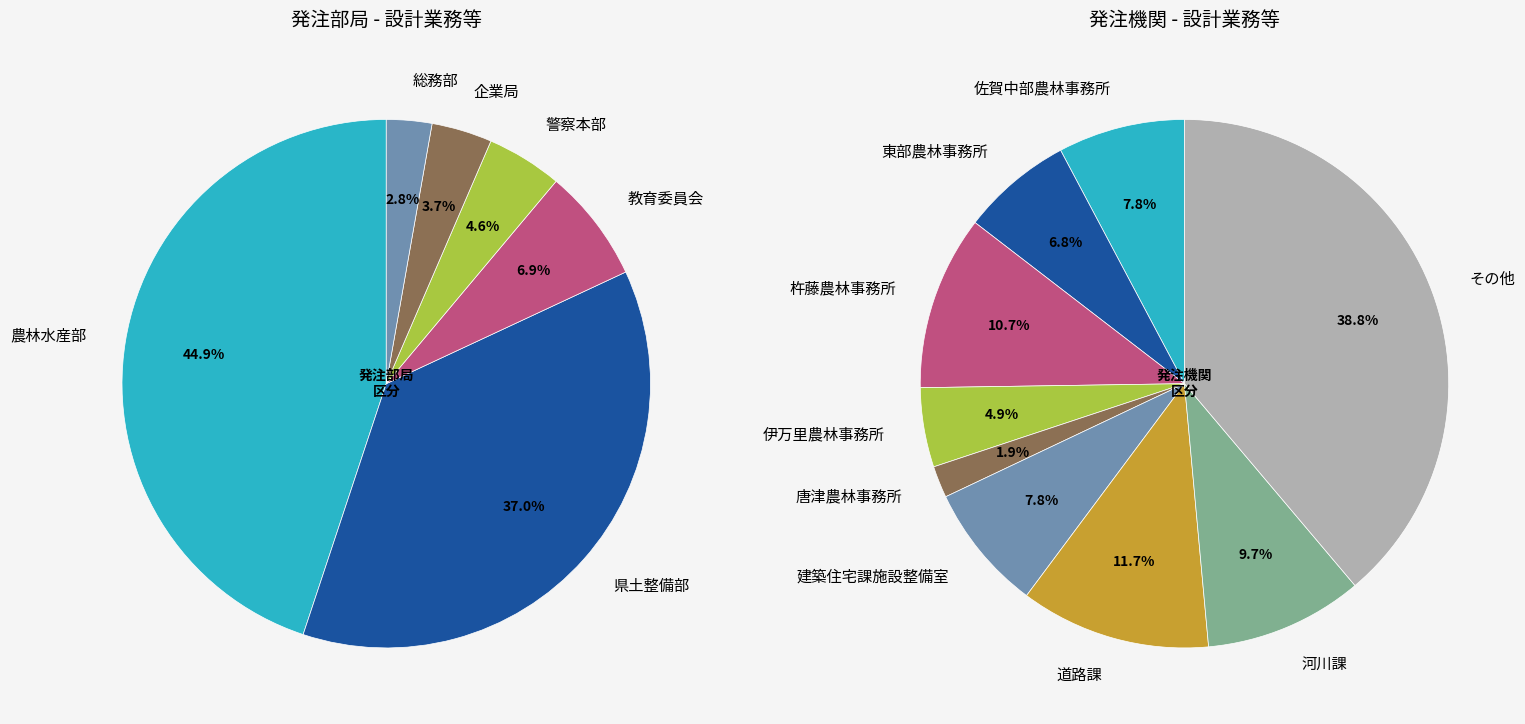

The 農林水産部 slice represents 63% of the pie. True or false?

False